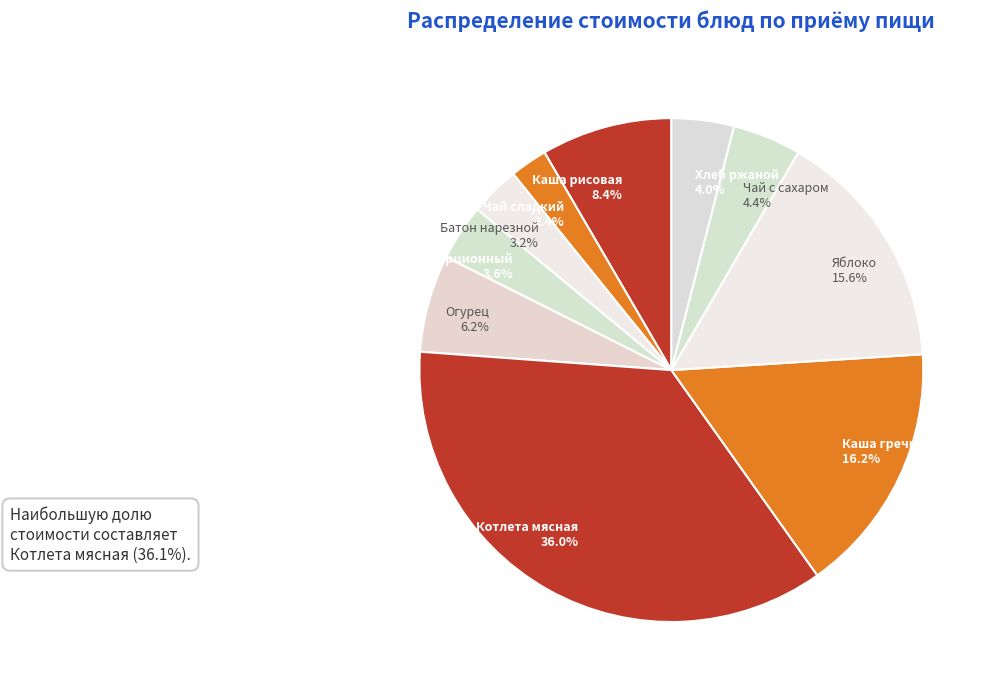

Is there any slice that represents more than half of the pie?

No